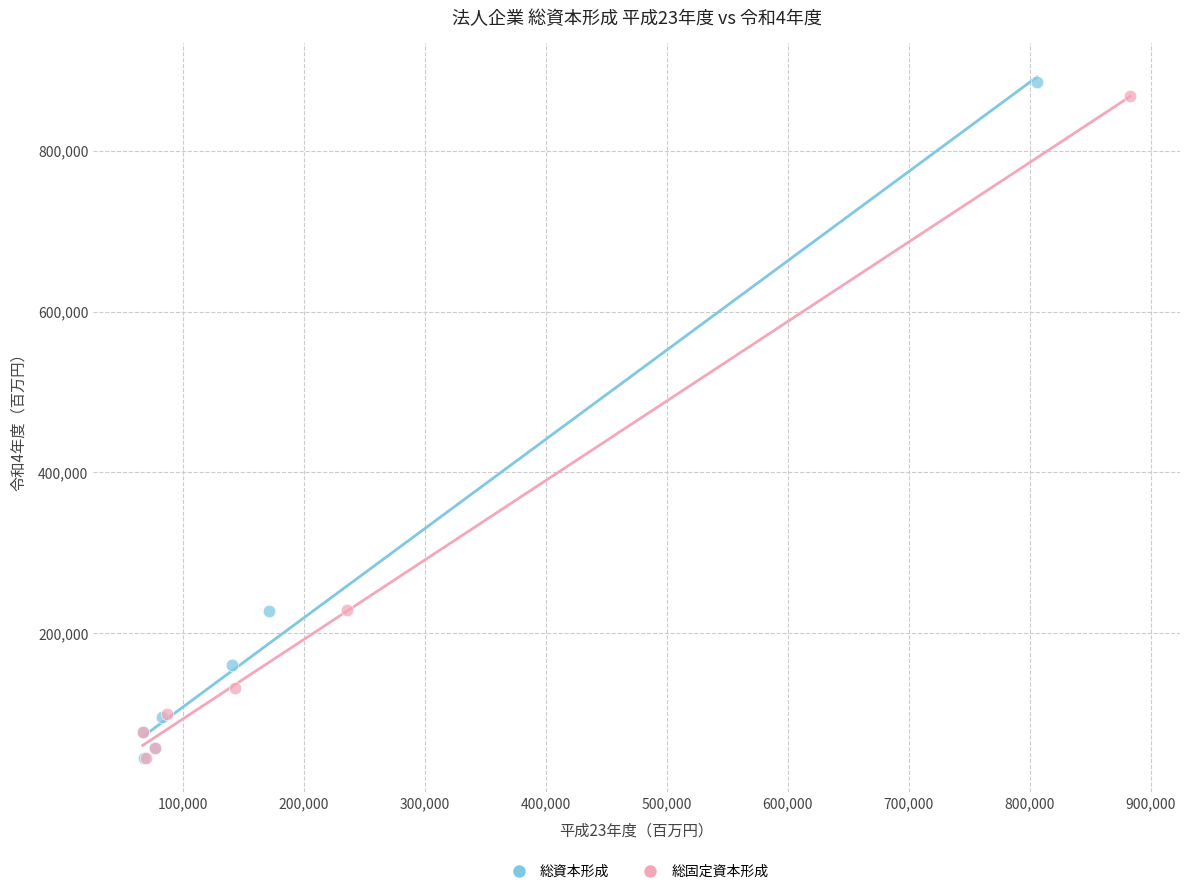

What are all the series names shown in the legend?

総資本形成, 総固定資本形成